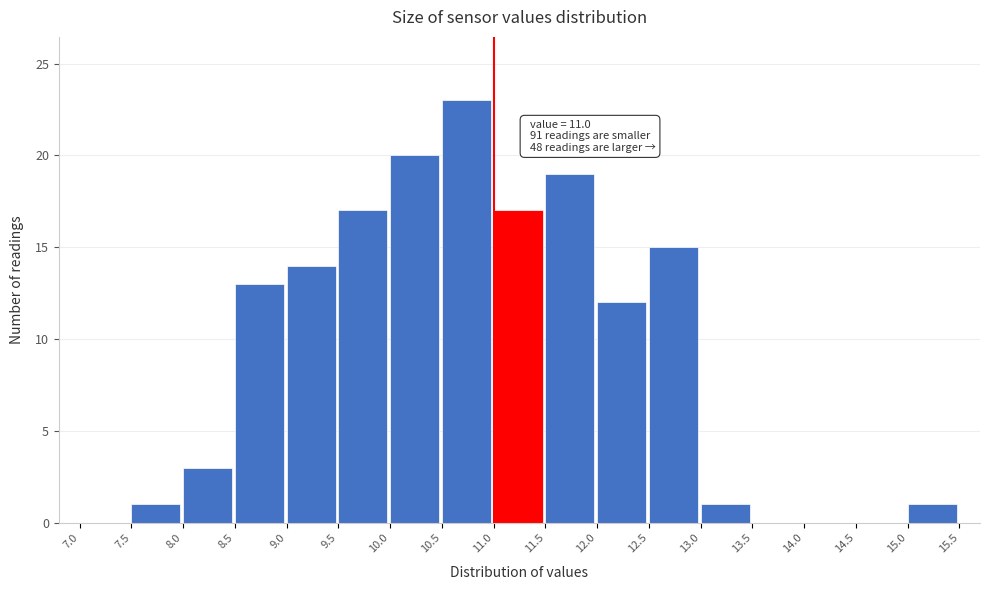

Over which range of the x-axis is the bar tallest?

10.5 to 11.0